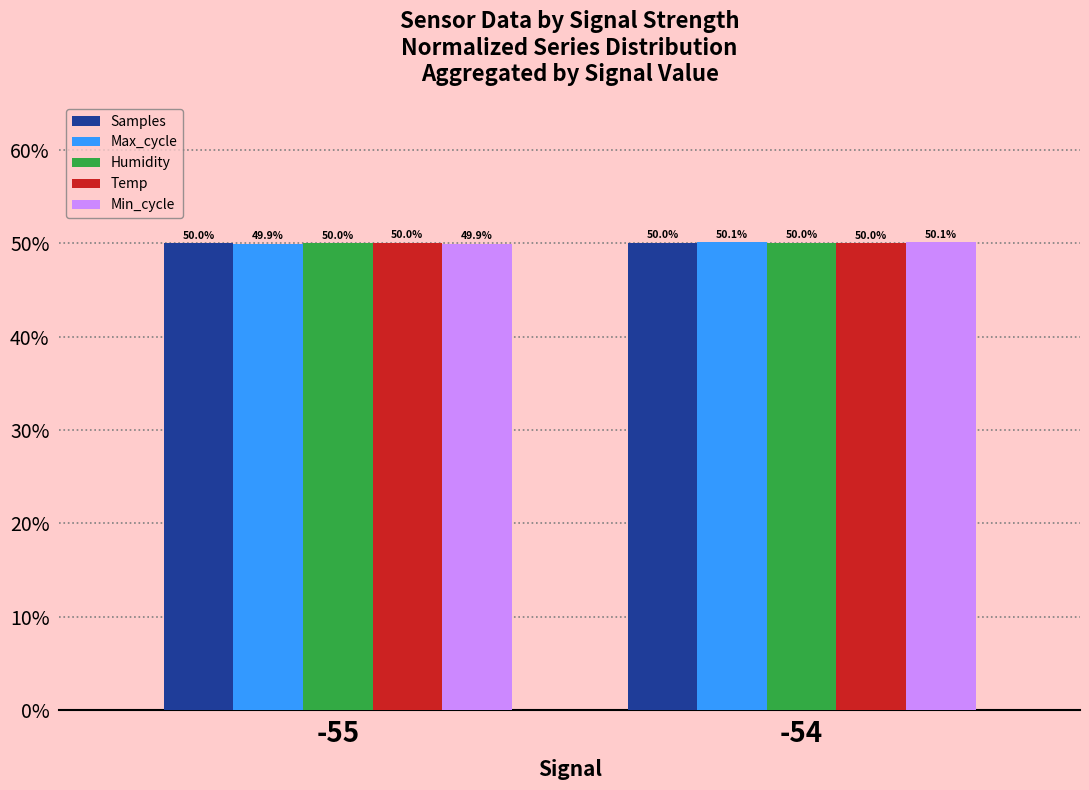

At which label does Humidity reach its peak?

-54